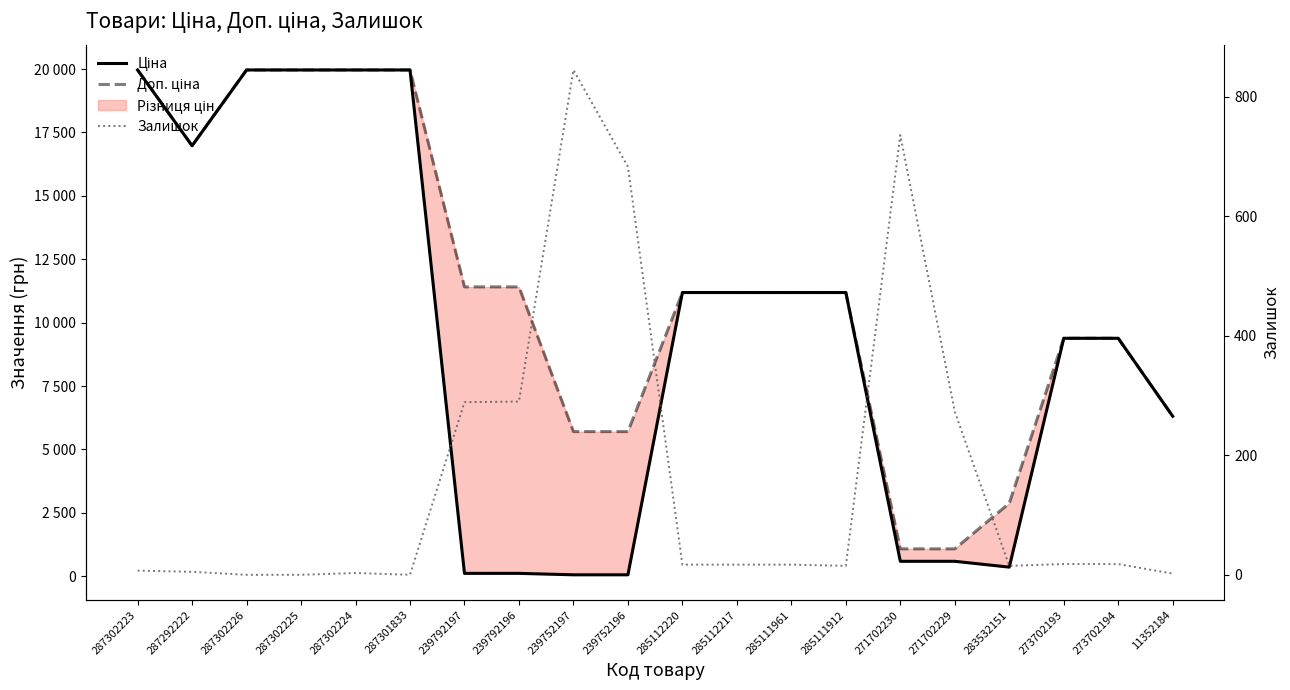

What position from the left is 271702229?

16